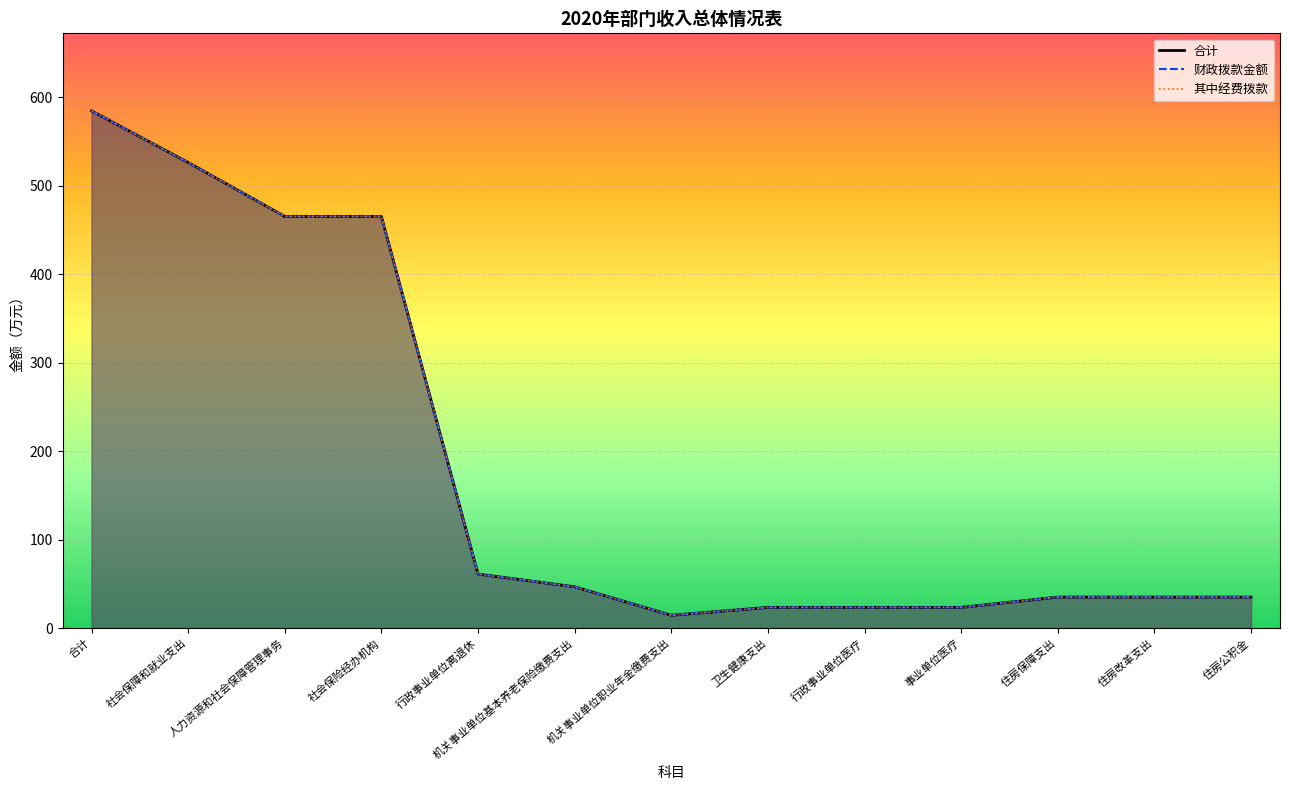

At how many categories does at least one series exceed 415?

4